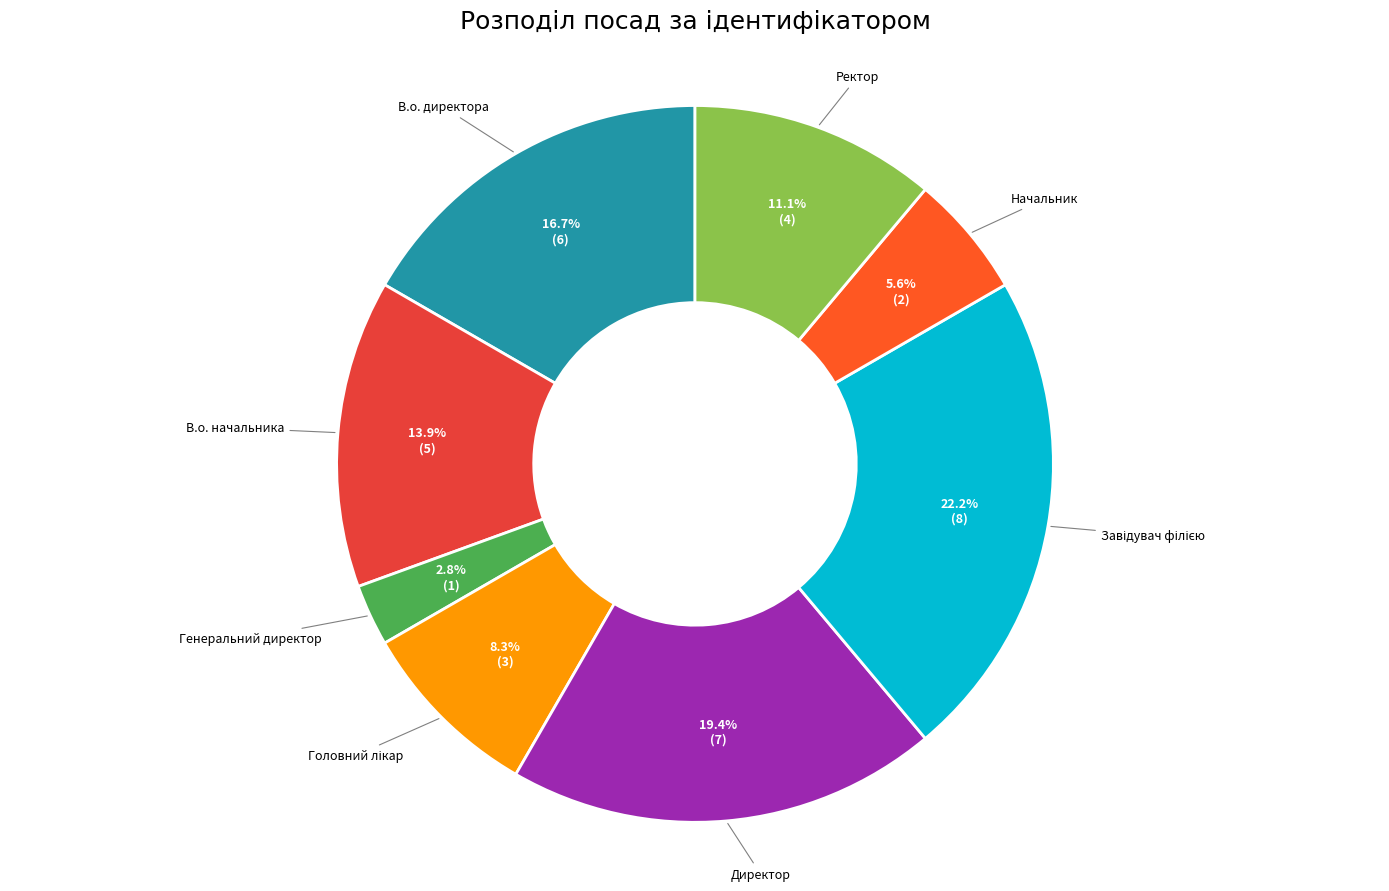

Which category has the biggest portion of the pie?

Завідувач філією